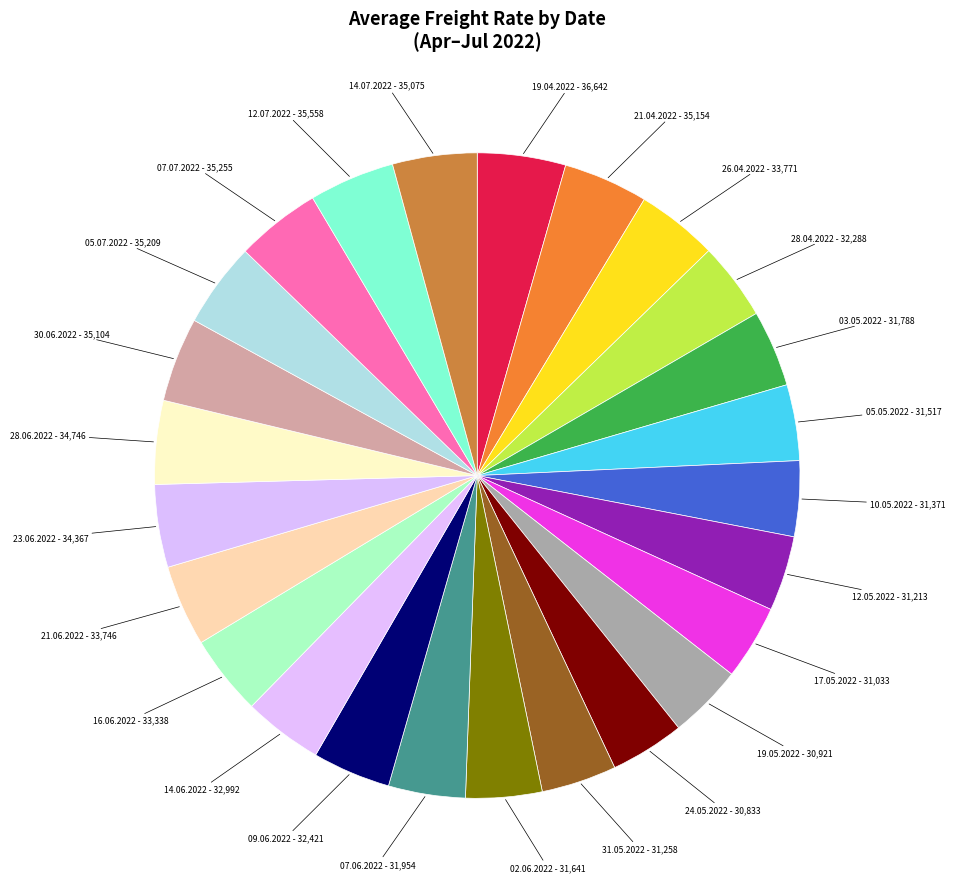

True or false: 14.06.2022 accounts for 4% of the total.

True